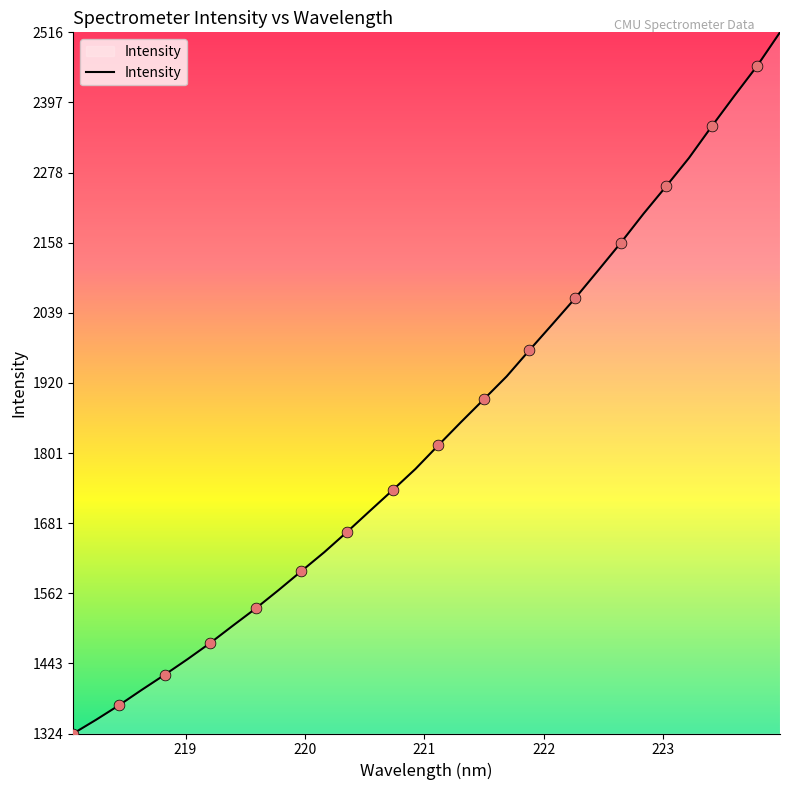

What is the minimum value shown in the chart?

1324.2